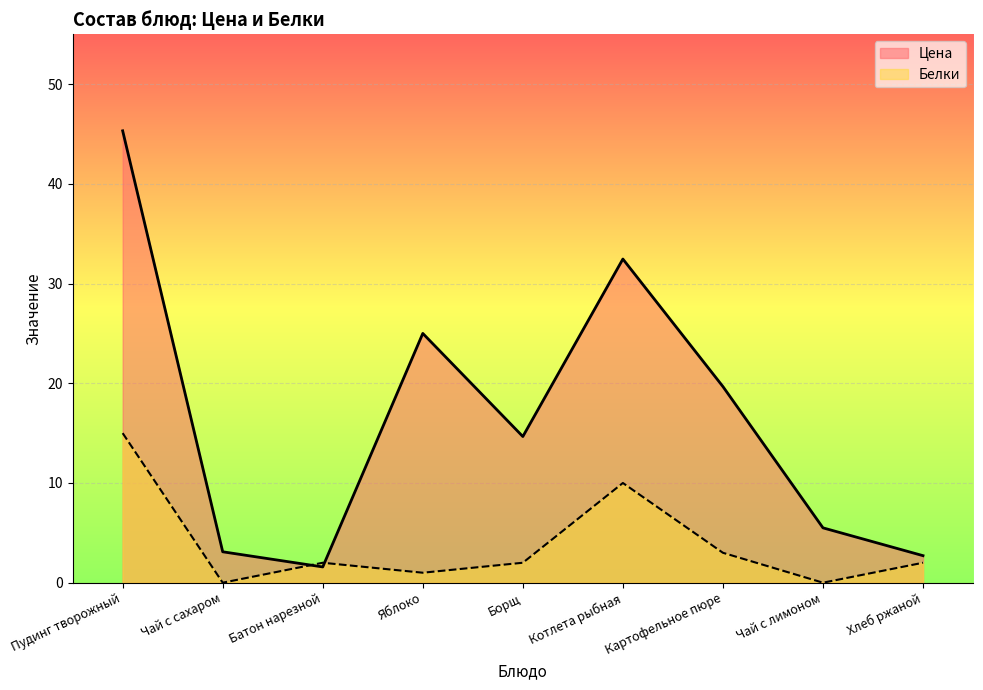

Reading right to left, what are all the values shown in this chart?

Цена: Хлеб ржаной=2.7	Чай с лимоном=5.5	Картофельное пюре=19.7	Котлета рыбная=32.5	Борщ=14.7	Яблоко=25.0	Батон нарезной=1.6	Чай с сахаром=3.1	Пудинг творожный=45.3
Белки: Хлеб ржаной=2.0	Чай с лимоном=0.0	Картофельное пюре=3.0	Котлета рыбная=10.0	Борщ=2.0	Яблоко=1.0	Батон нарезной=2.0	Чай с сахаром=0.0	Пудинг творожный=15.0